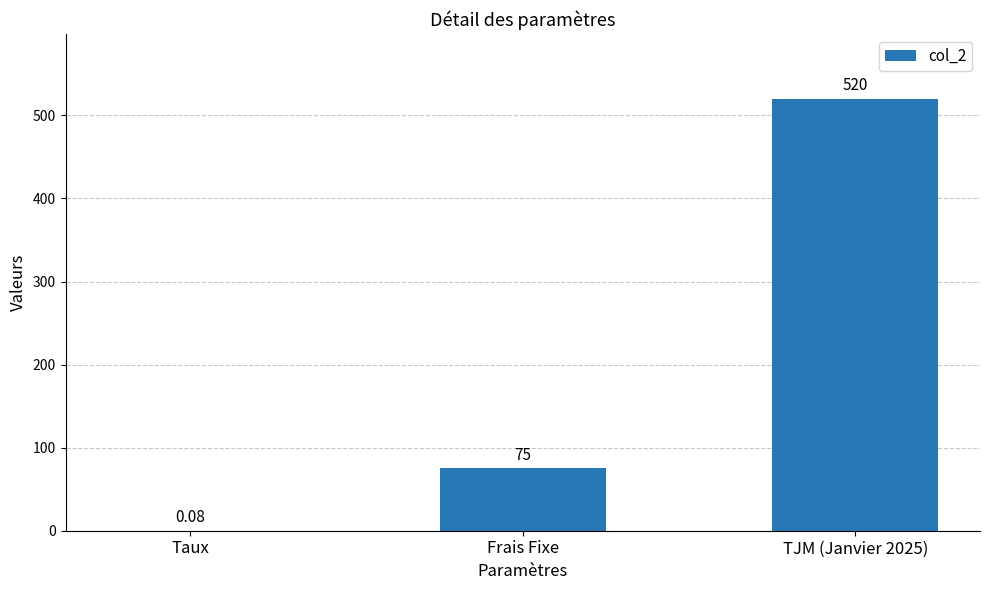

At which label is the value closest to 260?

Frais Fixe